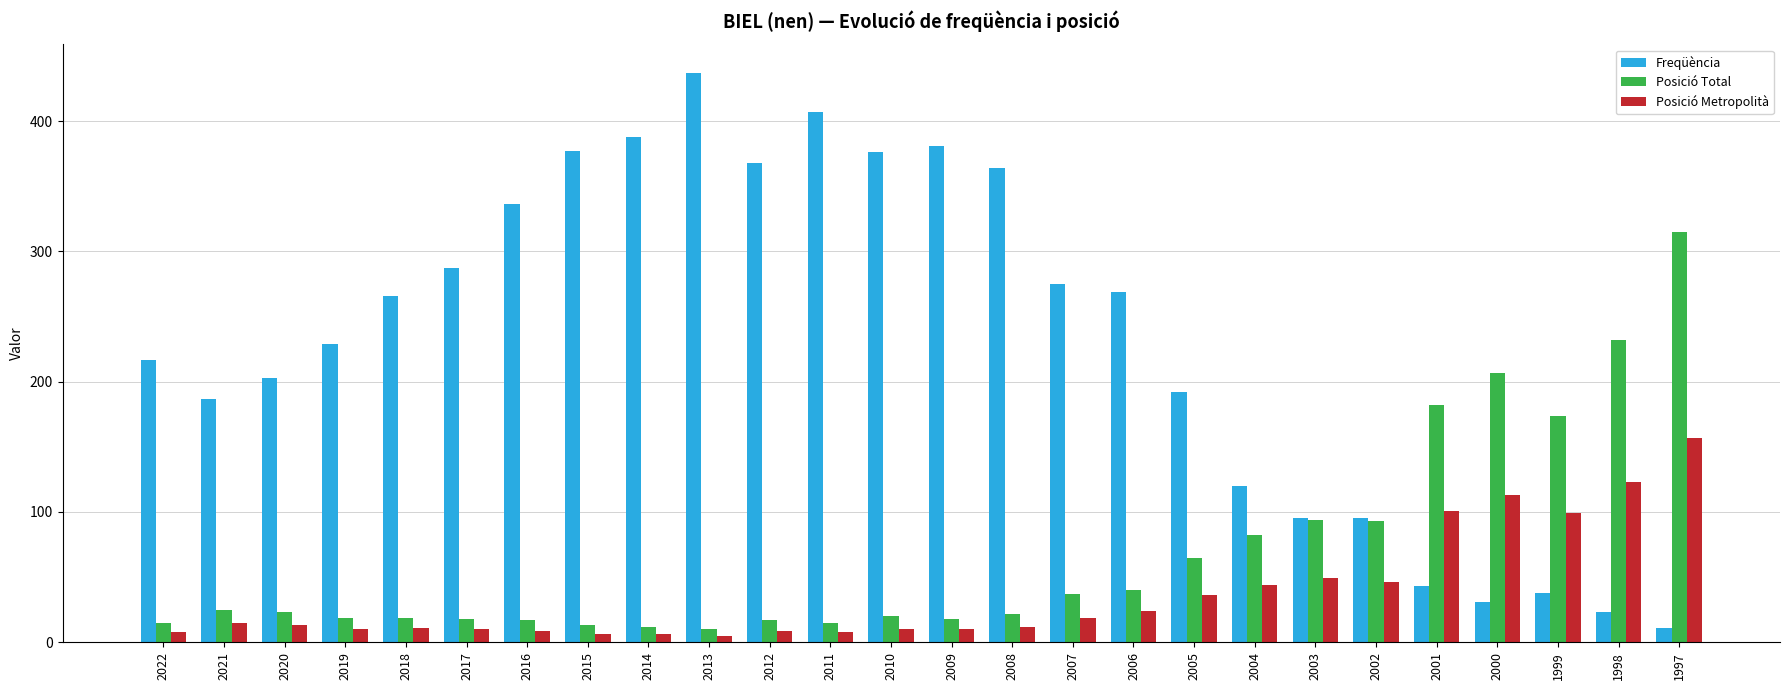

Which label corresponds to the largest value in the chart?

2013